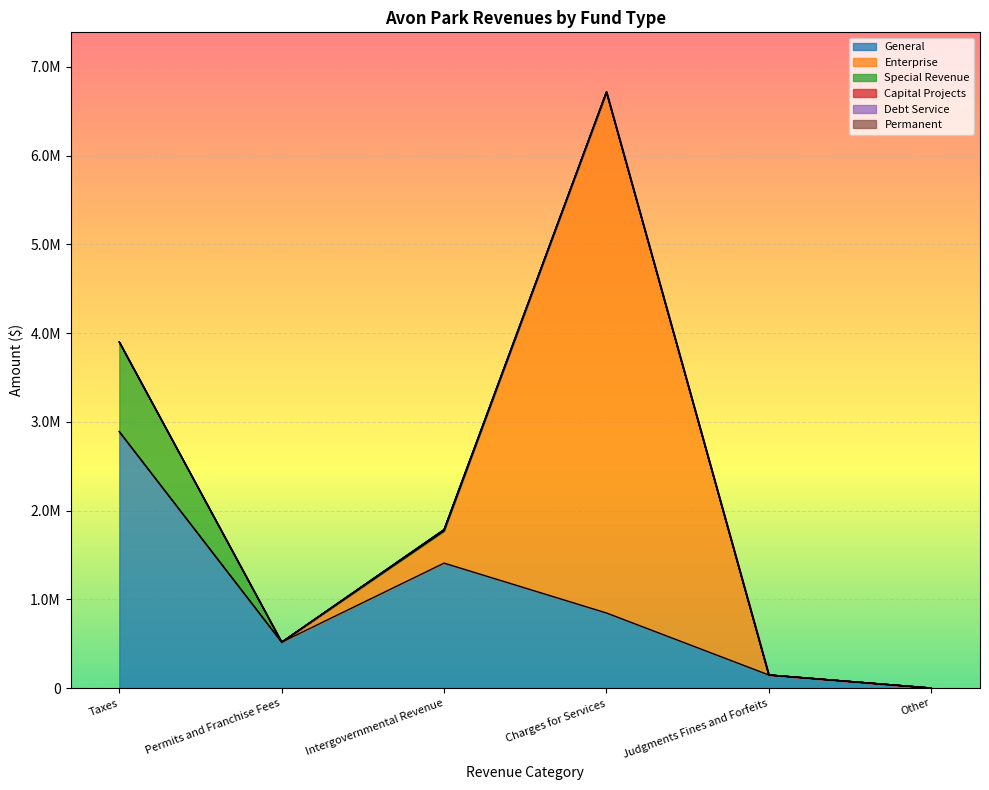

What are all the series names shown in the legend?

General, Enterprise, Special Revenue, Capital Projects, Debt Service, Permanent